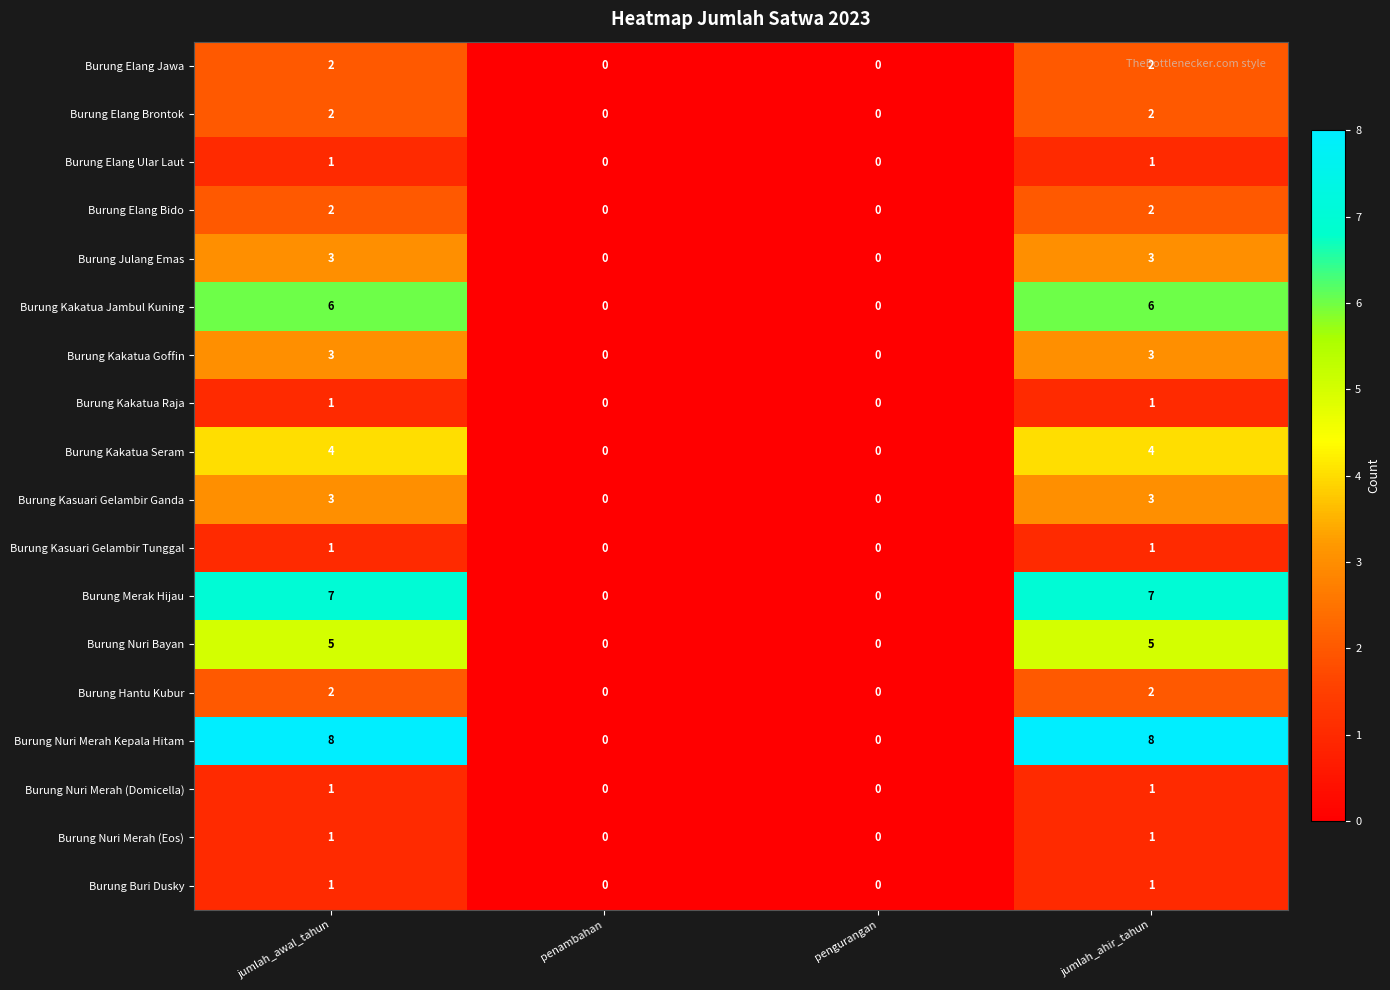

Between pengurangan and jumlah_ahir_tahun, which series saw the biggest shift?

Burung Nuri Merah Kepala Hitam